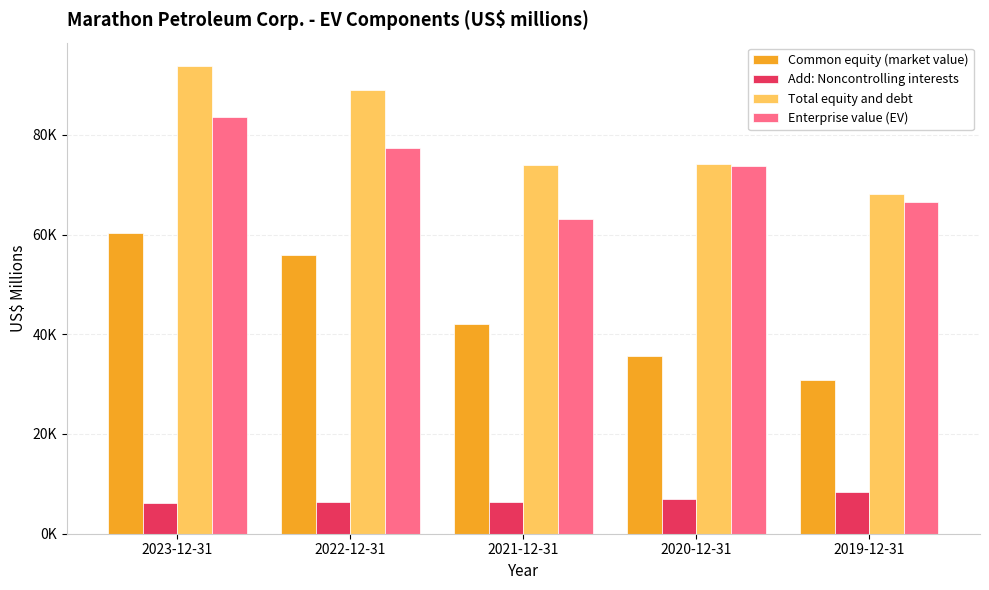

Does the chart contain any negative values?

No